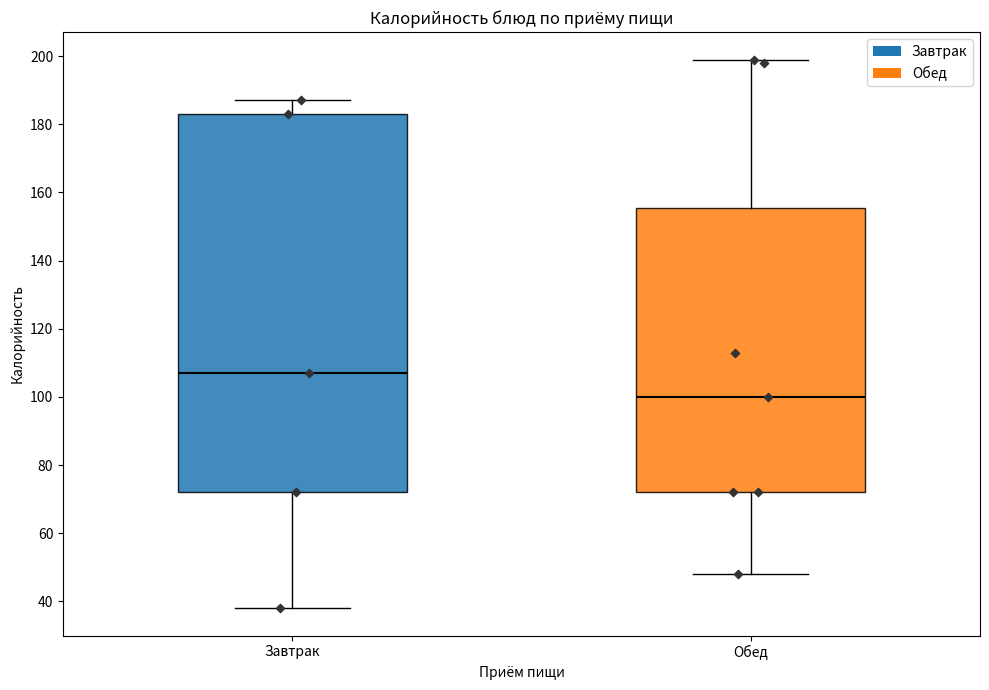

Reading left to right, transcribe this box plot: for each box, give where its median line is, the range the box spans, and where its two whiskers end, as read against the y-axis. The values are not printed on the chart, so give them approximately, as read against the axis.

Завтрак: median 108, box 72 to 184, whiskers 38 to 188
Обед: median 100, box 72 to 156, whiskers 48 to 200